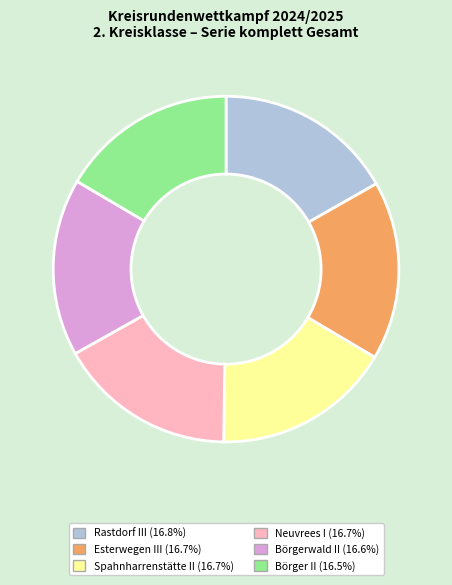

Approximately how many times larger is the value at Rastdorf III compared to Neuvrees I?

1.0